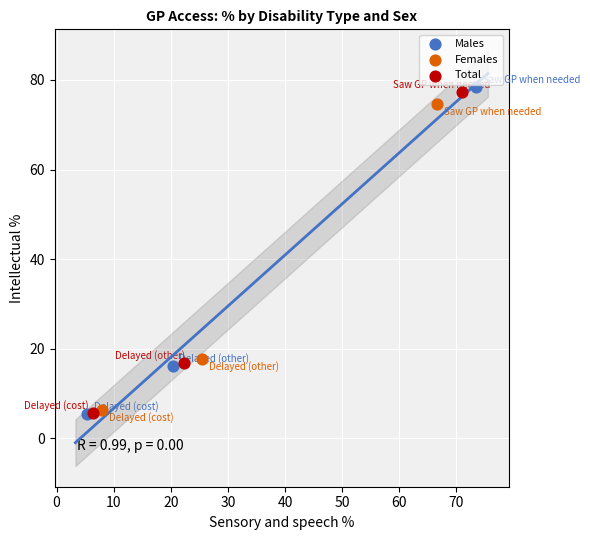

Which series reaches the maximum Y coordinate?

Males